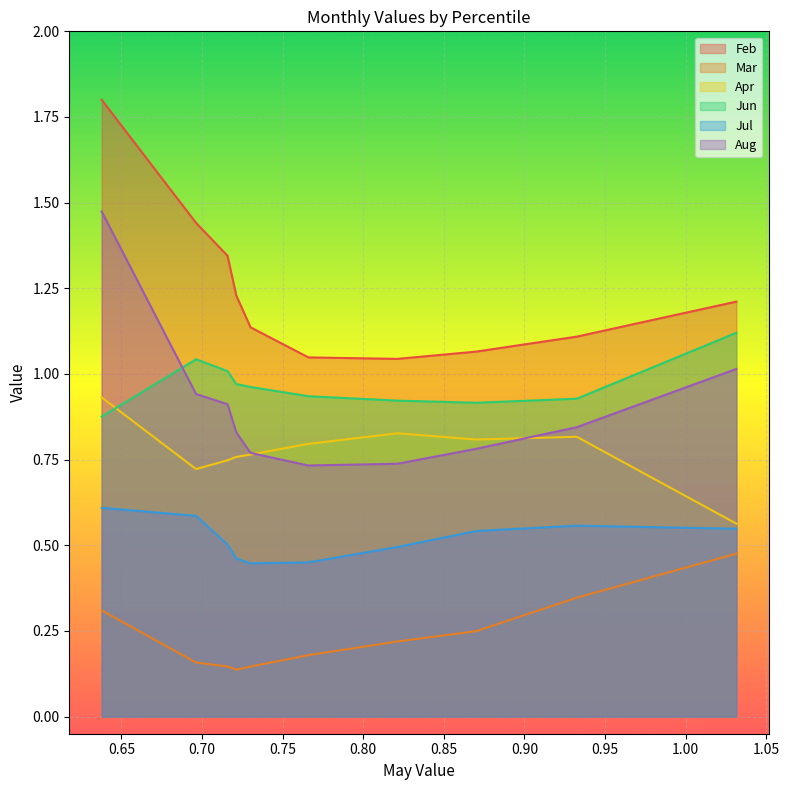

Is it true that Apr equals 1.0 at pct15?

False